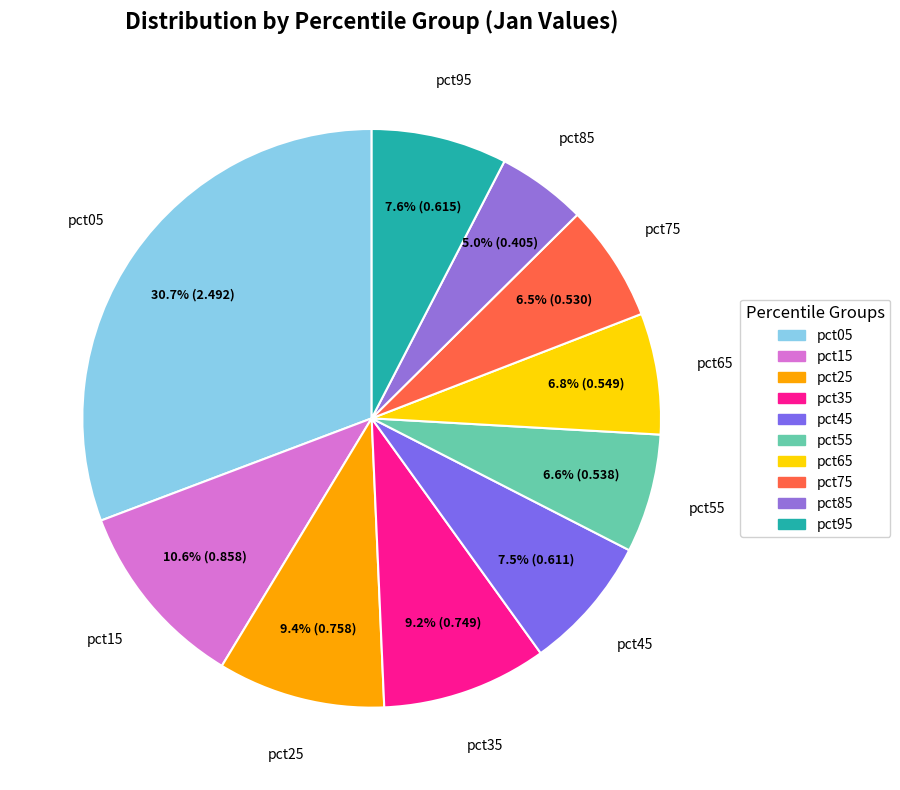

The pct45 slice represents 13% of the pie. True or false?

False